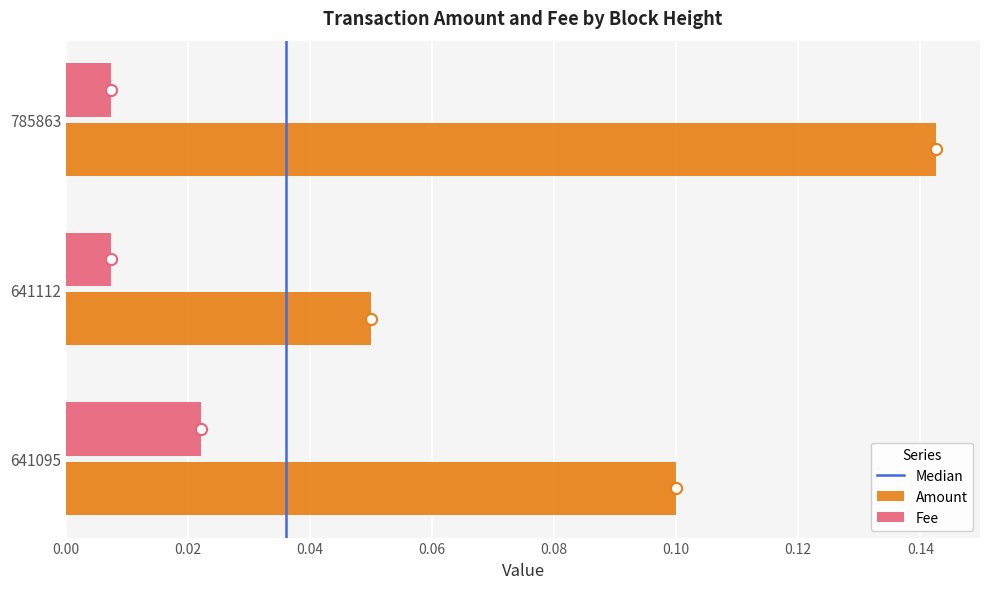

The value of Amount at 785863 is 0.1. True or false?

True